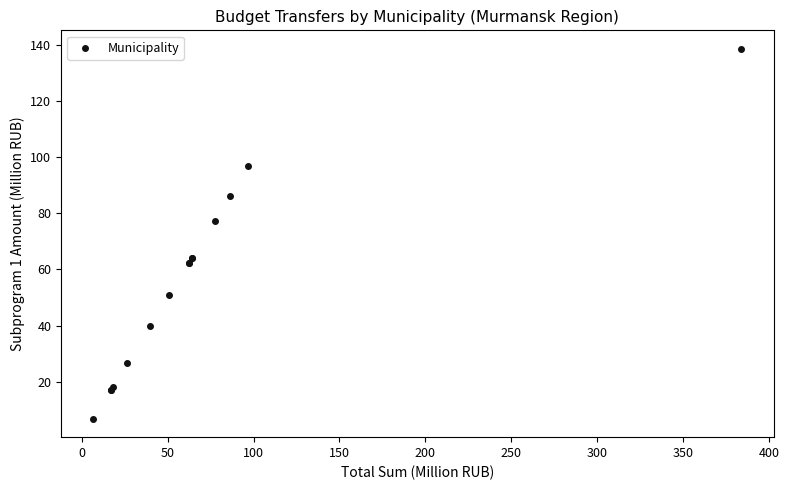

What Y value in the scatter plot is closest to 72?

77.4